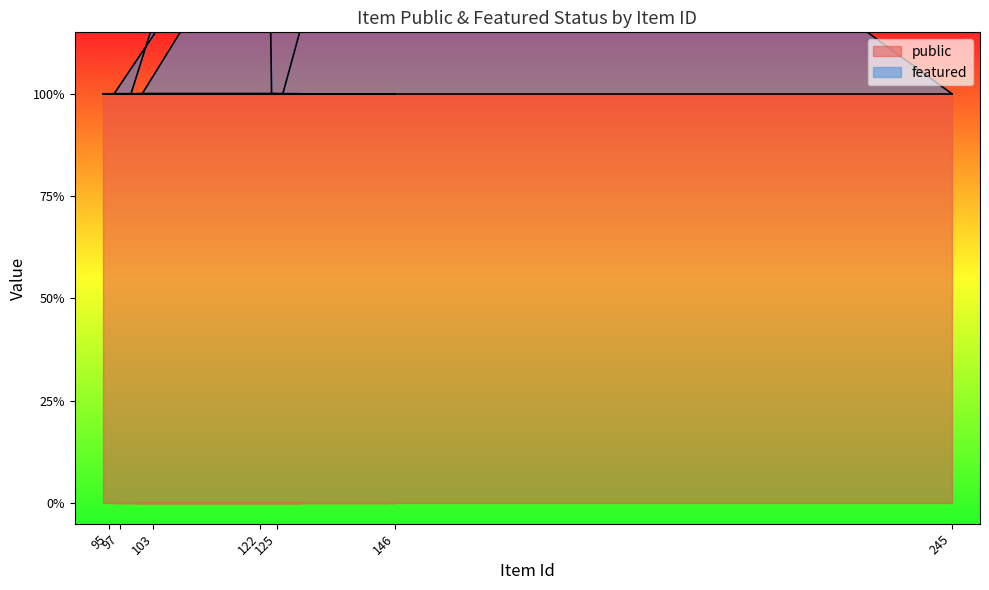

What is the ratio of the value at 122 to the value at 145?

1.0